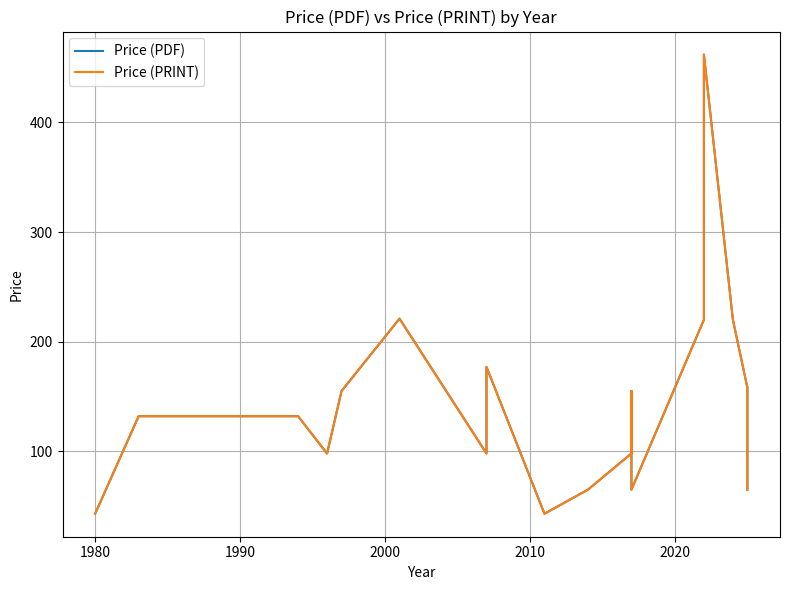

True or false: Price (PRINT) and Price (PDF) cross at least once.

False